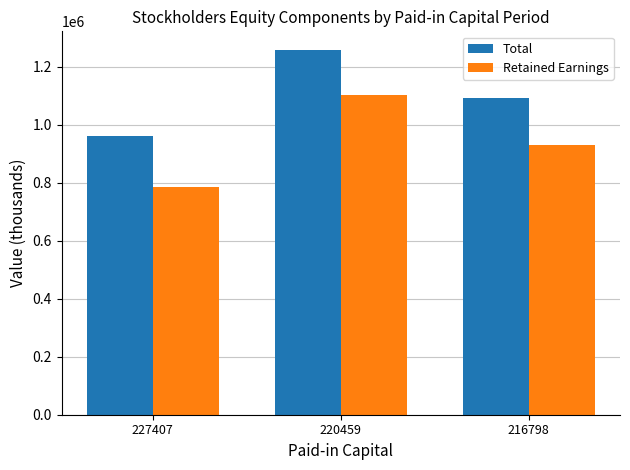

The Total series shows 832798 at 220459. True or false?

False